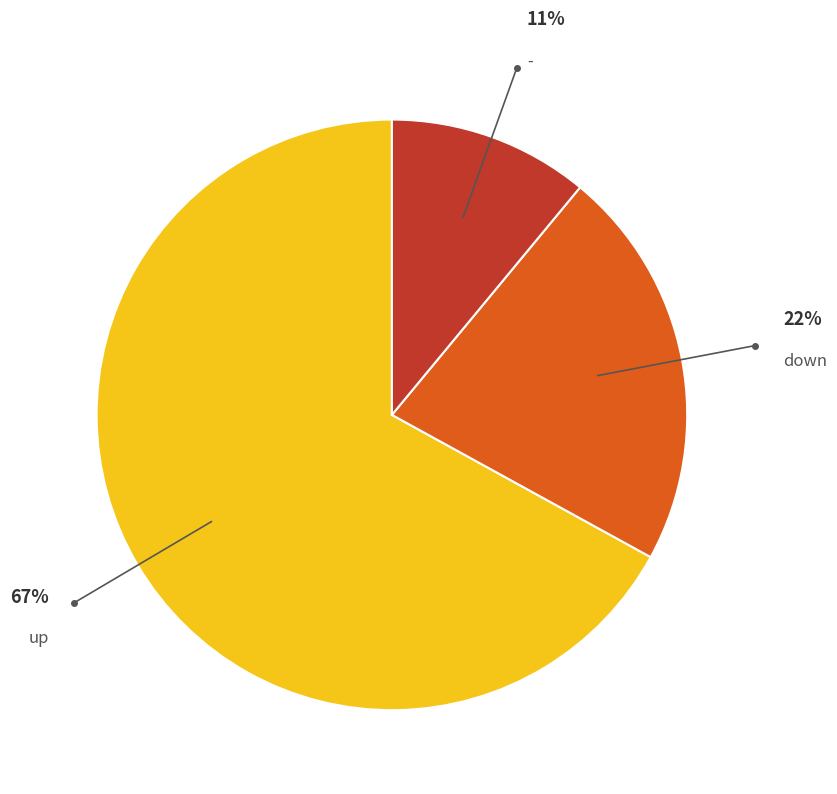

Does any single category account for the majority?

Yes